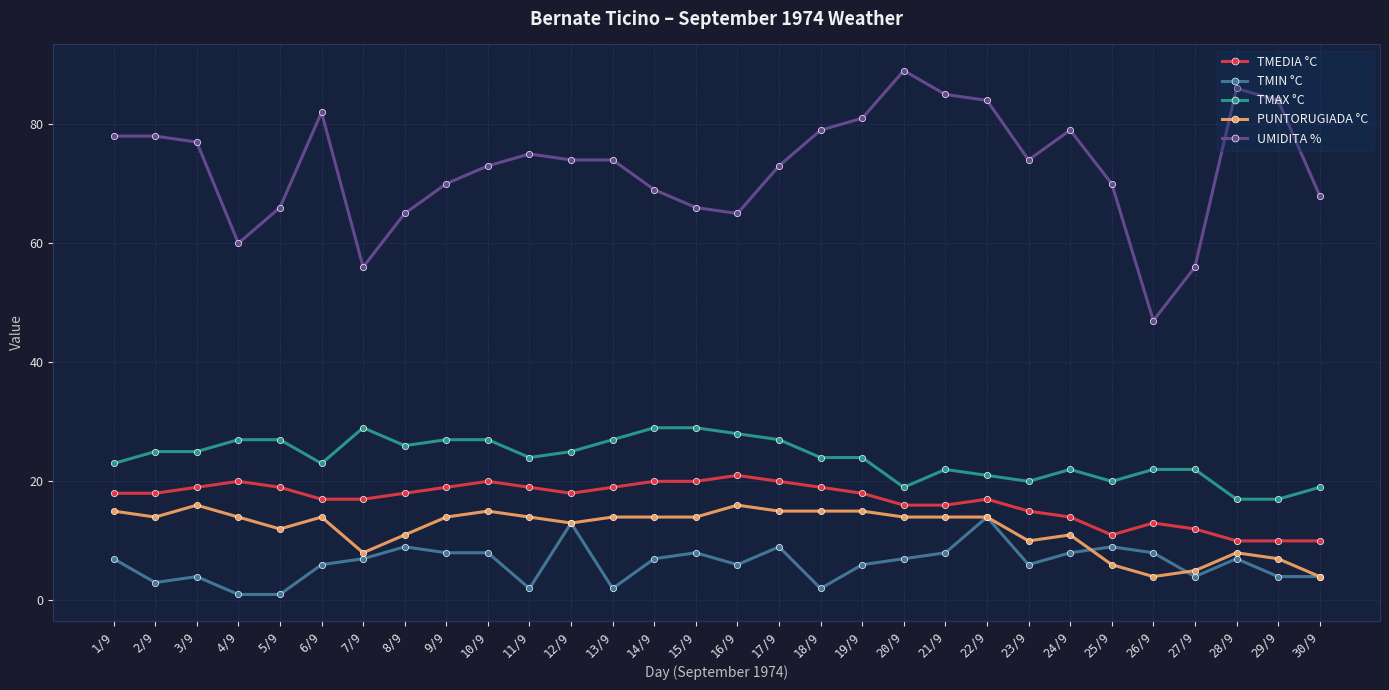

What is the label of the 27th point from the right?

4/9